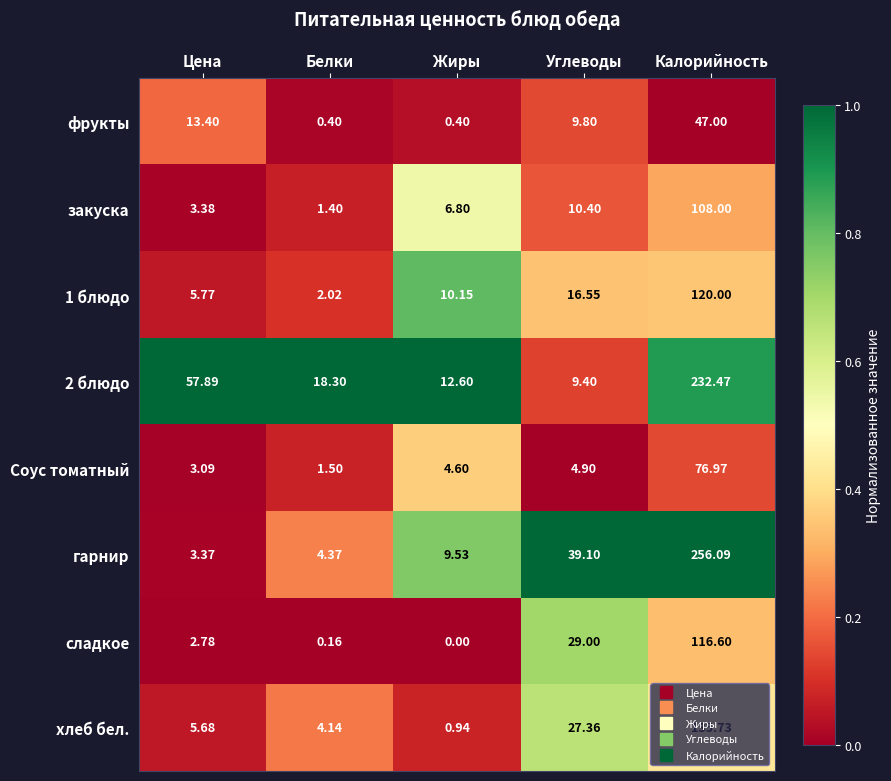

What is the difference between the highest and lowest values at Белки?

18.1